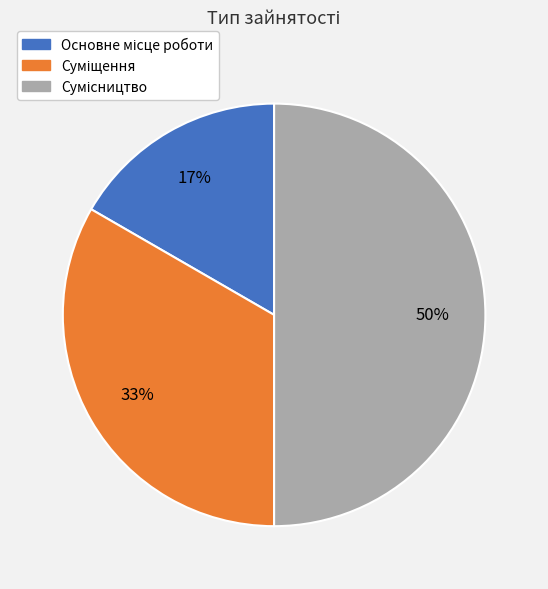

To the nearest percent, what is the difference between the largest and smallest slice percentages?

33%